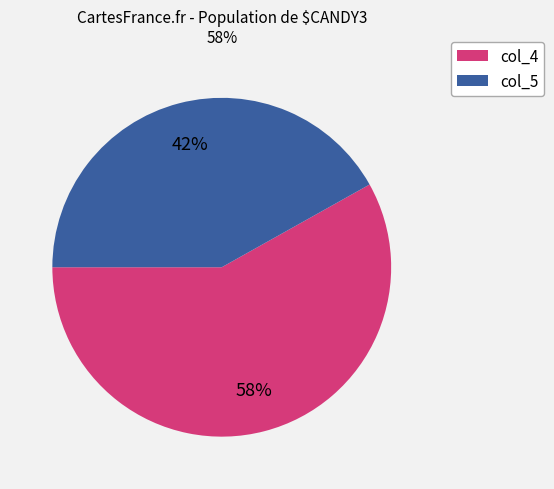

To the nearest percent, what is the difference between the largest and smallest slice percentages?

16%